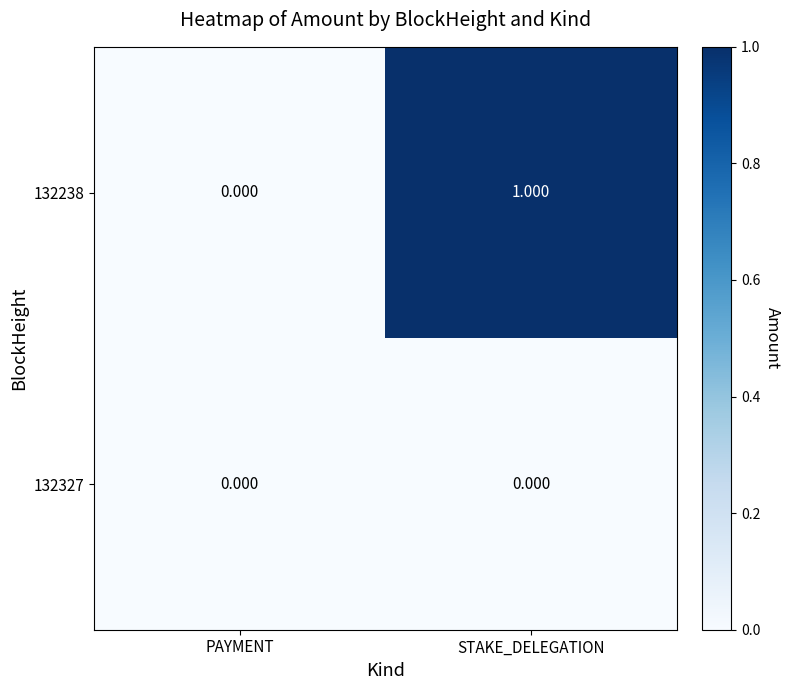

At which category does the chart reach its peak across all series?

STAKE_DELEGATION